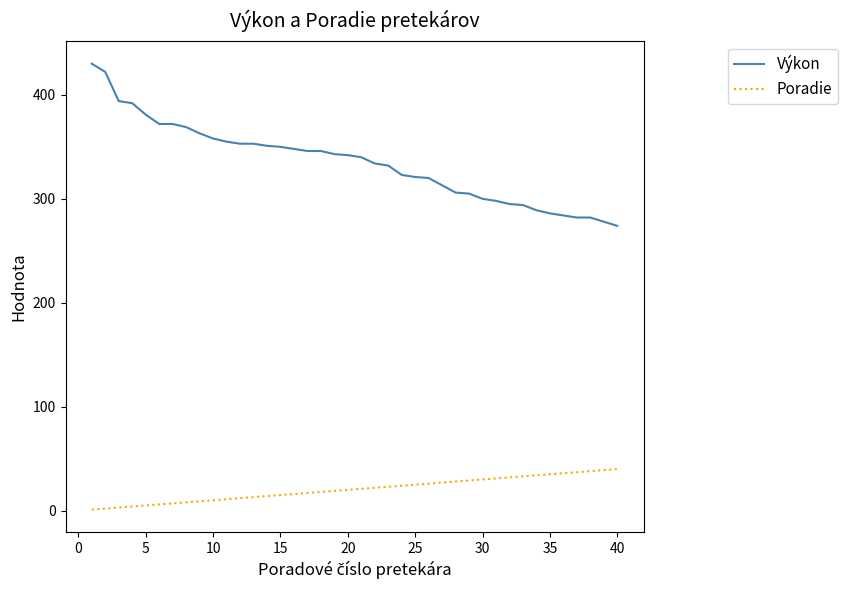

List the series in order of their overall mean, highest first.

Výkon, Poradie